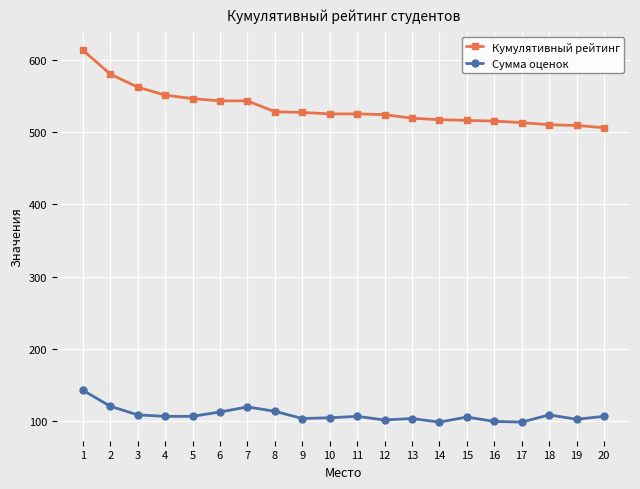

How many data points does each series have?

20